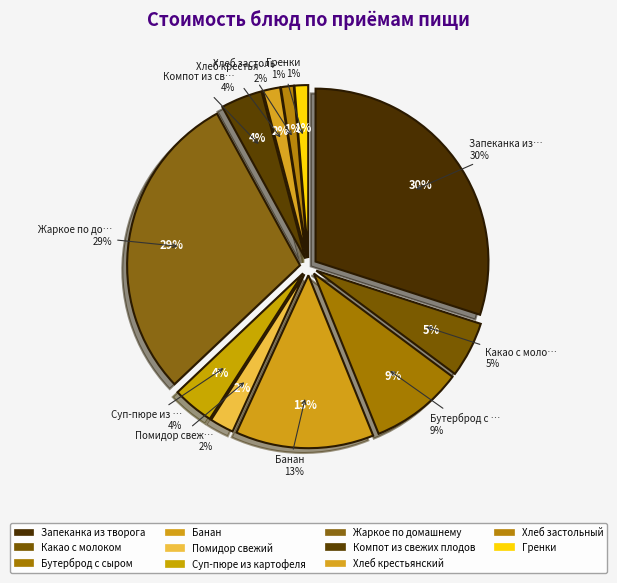

True or false: Какао с молоком accounts for 5% of the total.

True